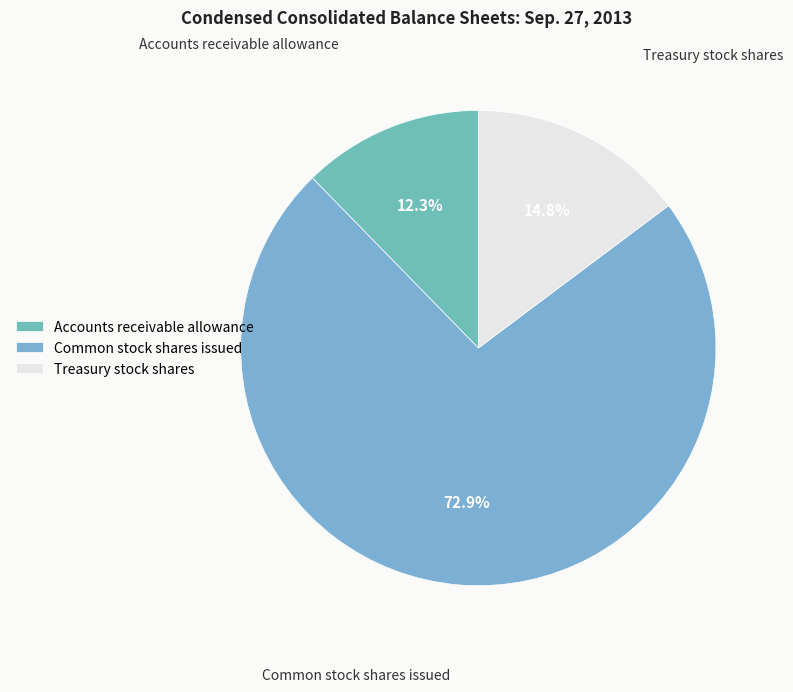

What percentage is NOT represented by Accounts receivable allowance?

87.7%